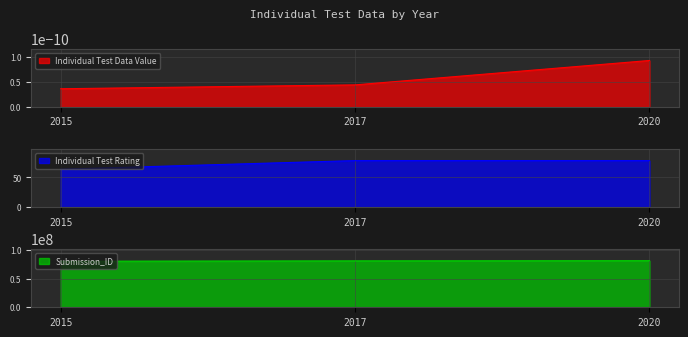

Which category has the lowest value in the Individual Test Rating series?

2015